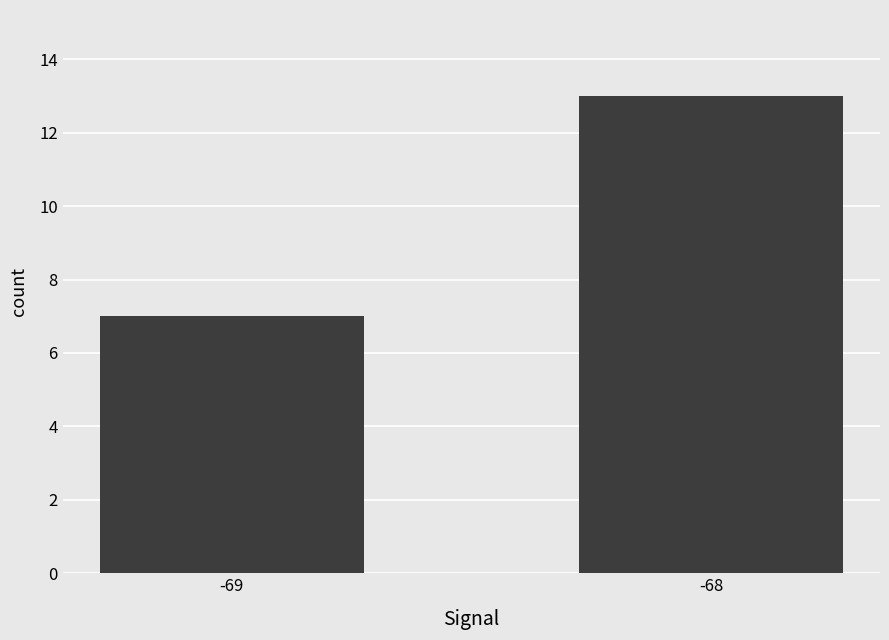

What is the sum of all values?

20